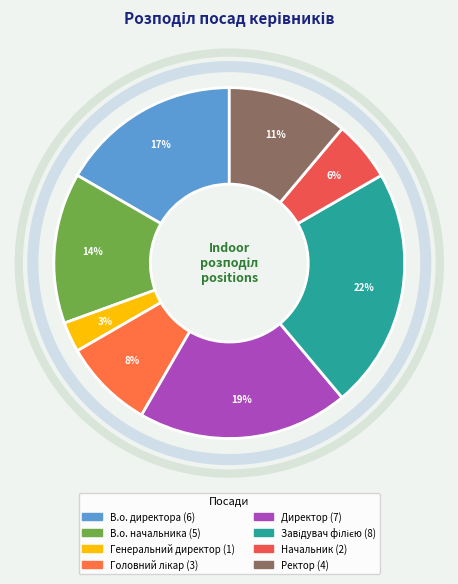

What is the ratio of the value at Генеральний директор to the value at В.о. директора?

0.2